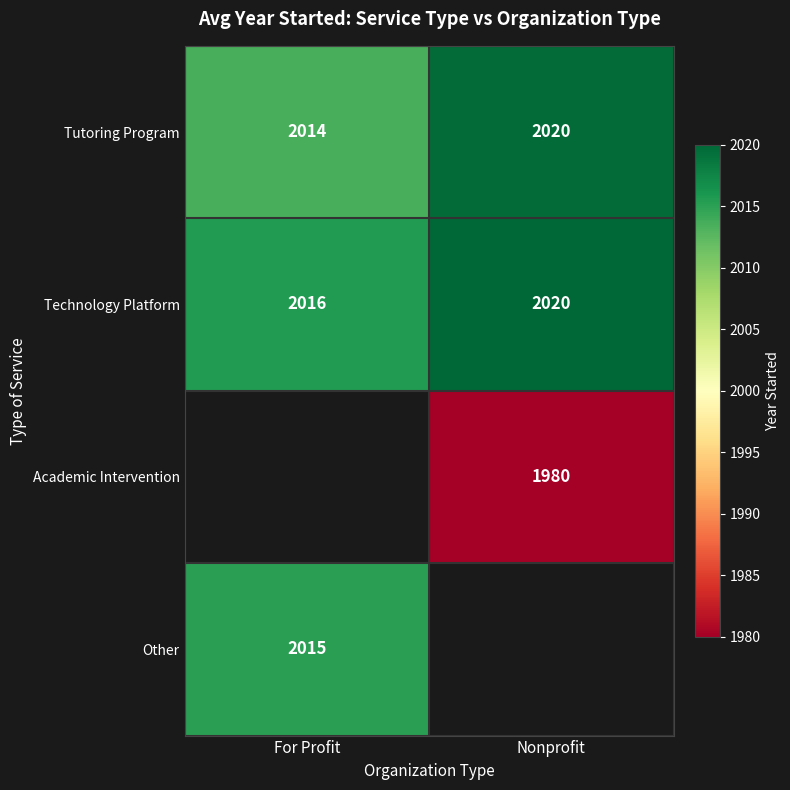

Count the number of categories in the chart.

2